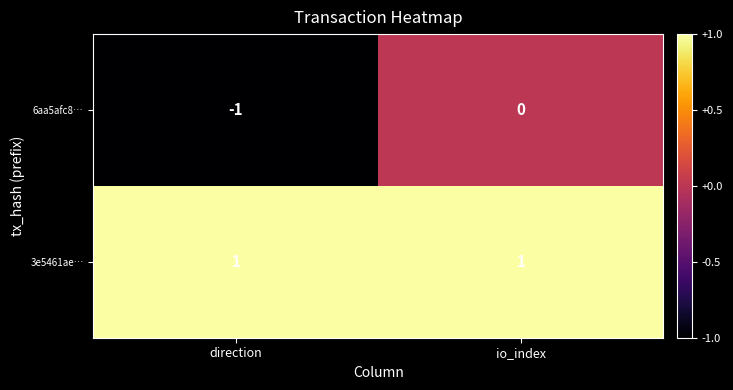

Which series has the largest total across all categories?

3e5461ae…